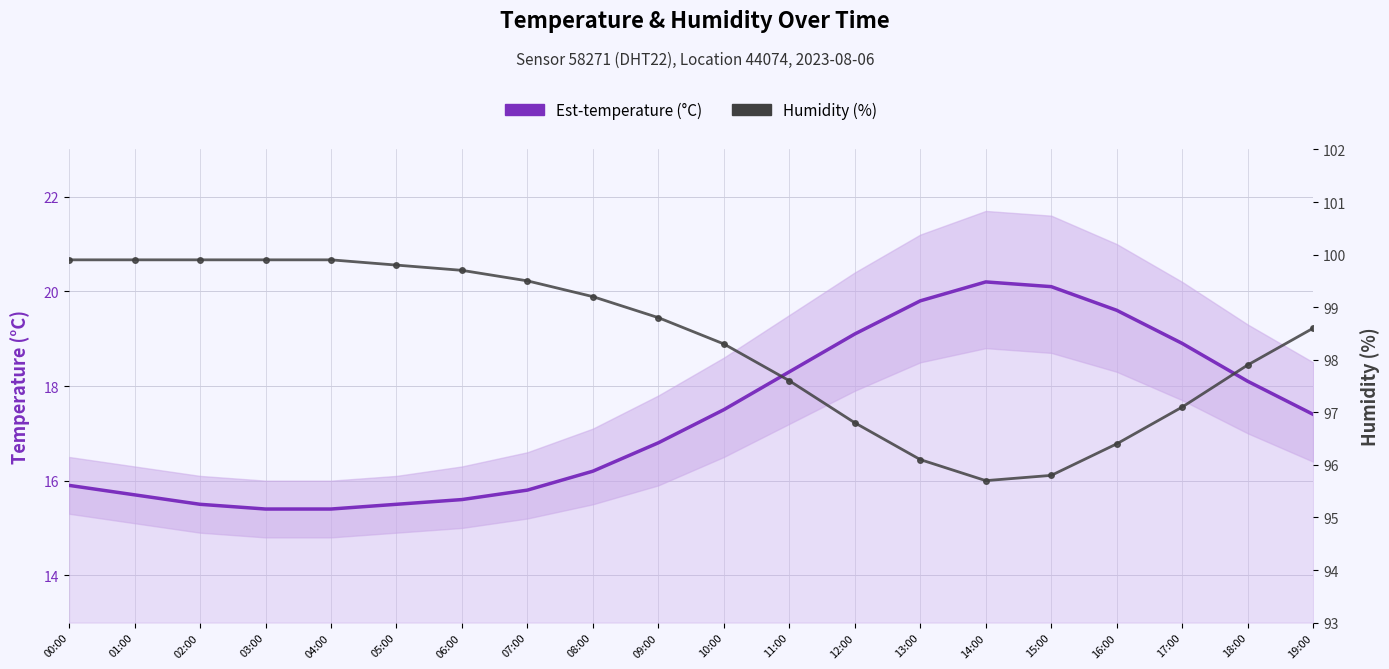

Which category has the lowest value in the Est-temperature (°C) series?

03:00